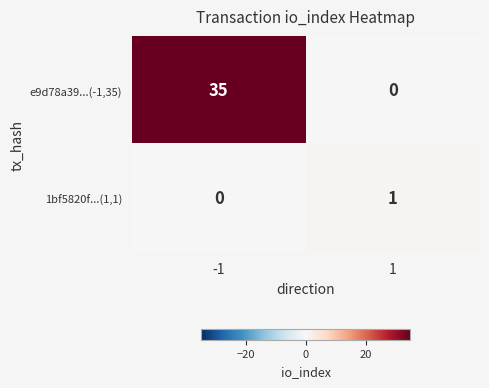

How many distinct data groups are displayed?

2